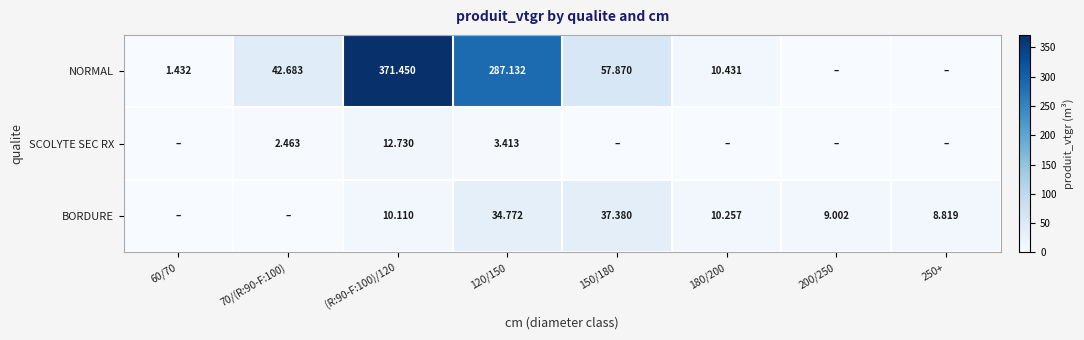

Which category has the lowest value in the NORMAL series?

200/250